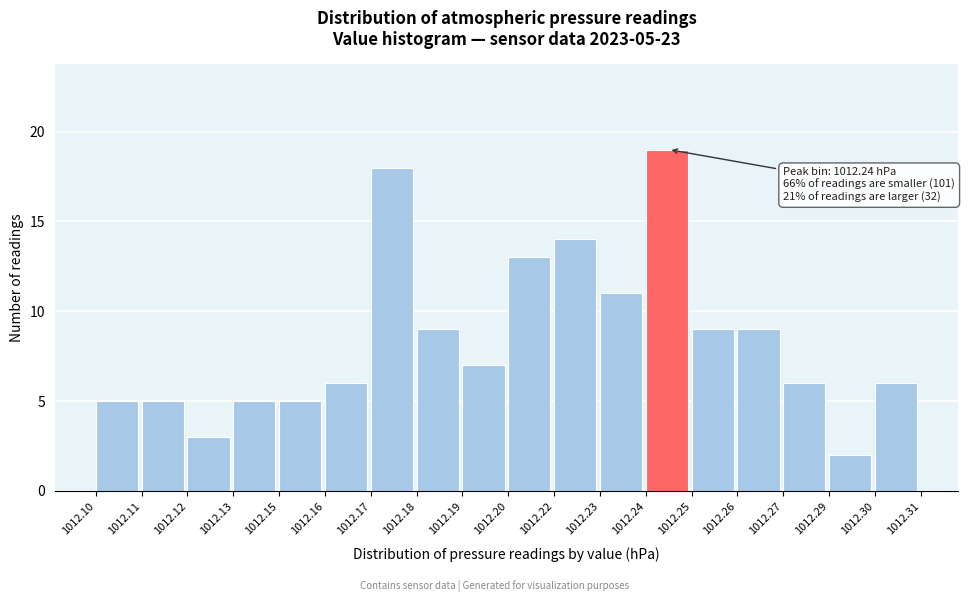

Reading left to right, extract all data points from this chart.

1012.10=5	1012.11=5	1012.12=3	1012.13=5	1012.15=5	1012.16=6	1012.17=18	1012.18=9	1012.19=7	1012.20=13	1012.22=14	1012.23=11	1012.24=19	1012.25=9	1012.26=9	1012.27=6	1012.29=2	1012.30=6